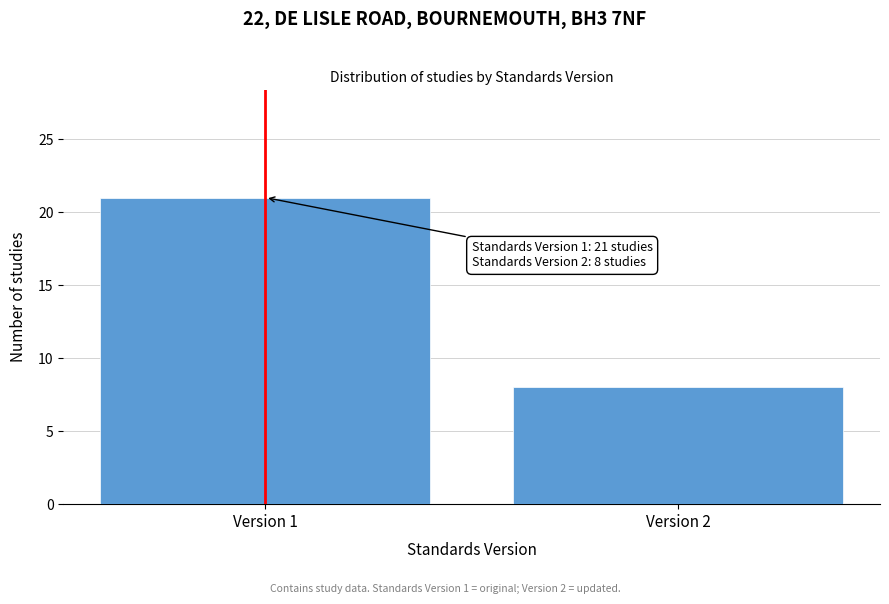

Reading right to left, extract all data points from this chart.

8	21